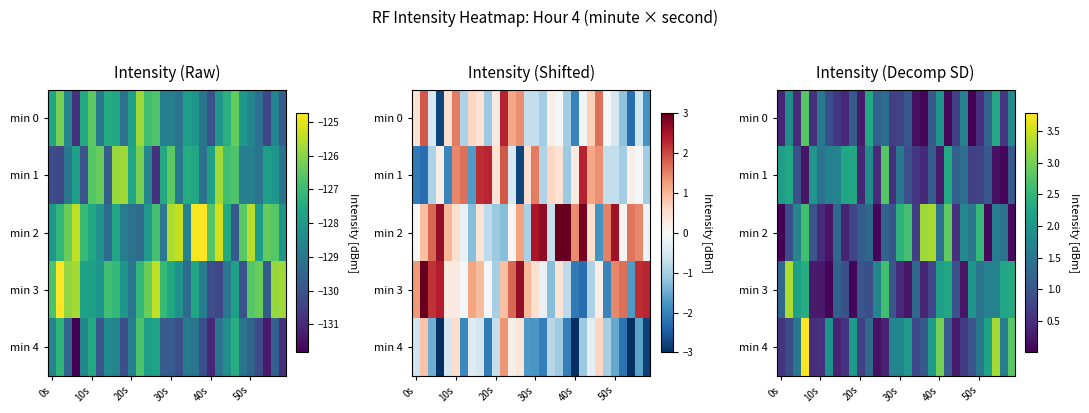

How many distinct data groups are displayed?

5